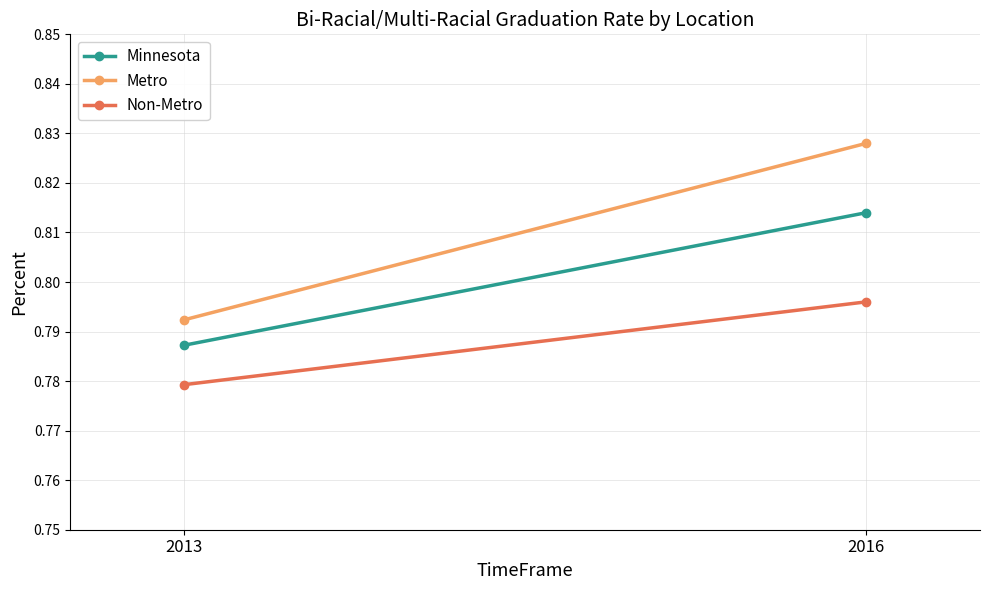

Between 2013 and 2016, which is larger?

2016